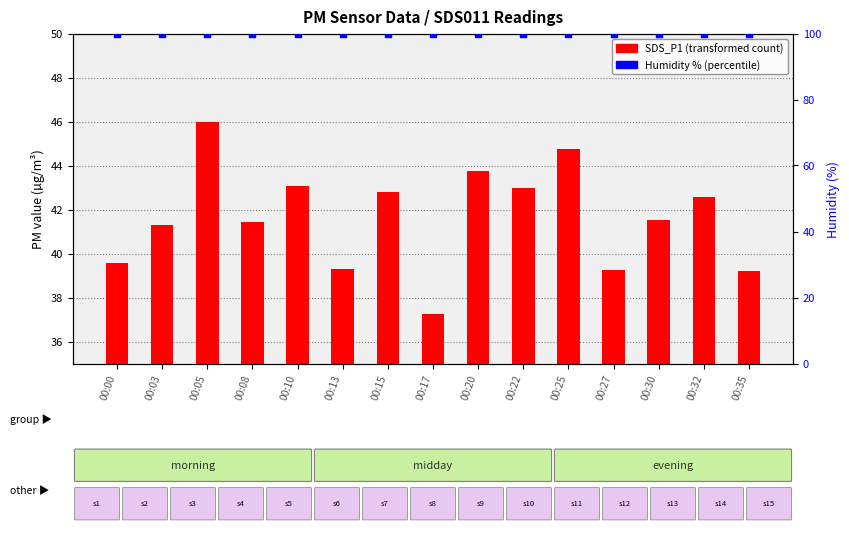

Which series has the largest total across all categories?

Humidity %